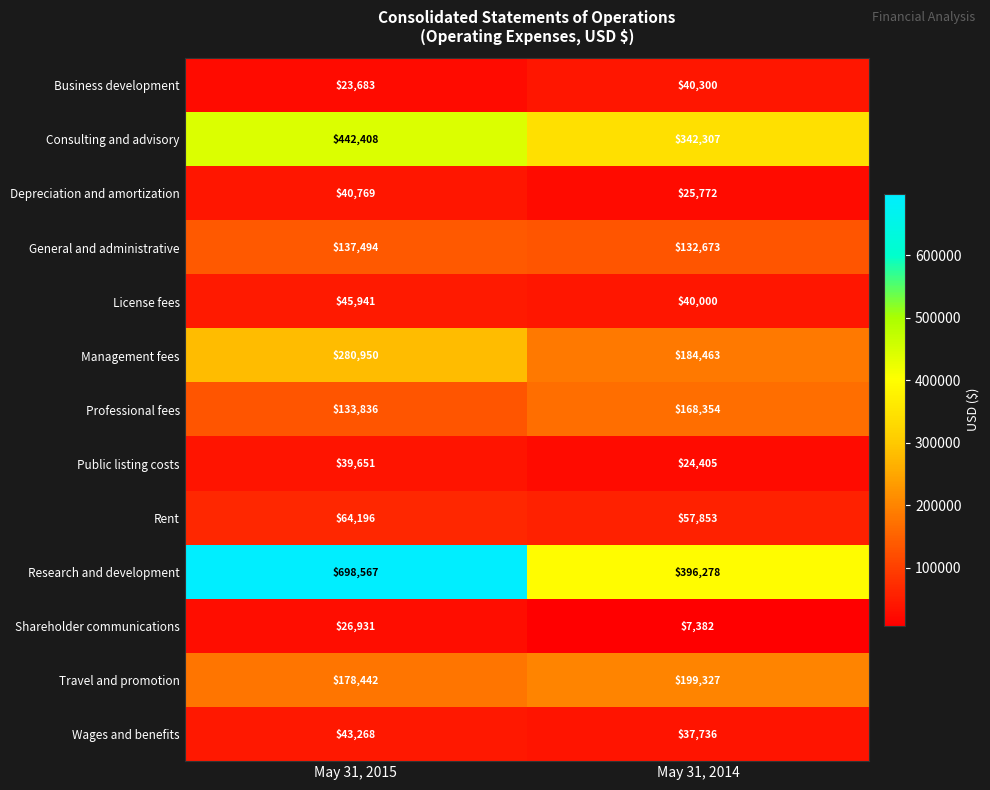

Which label corresponds to the largest value in the chart?

May 31, 2015